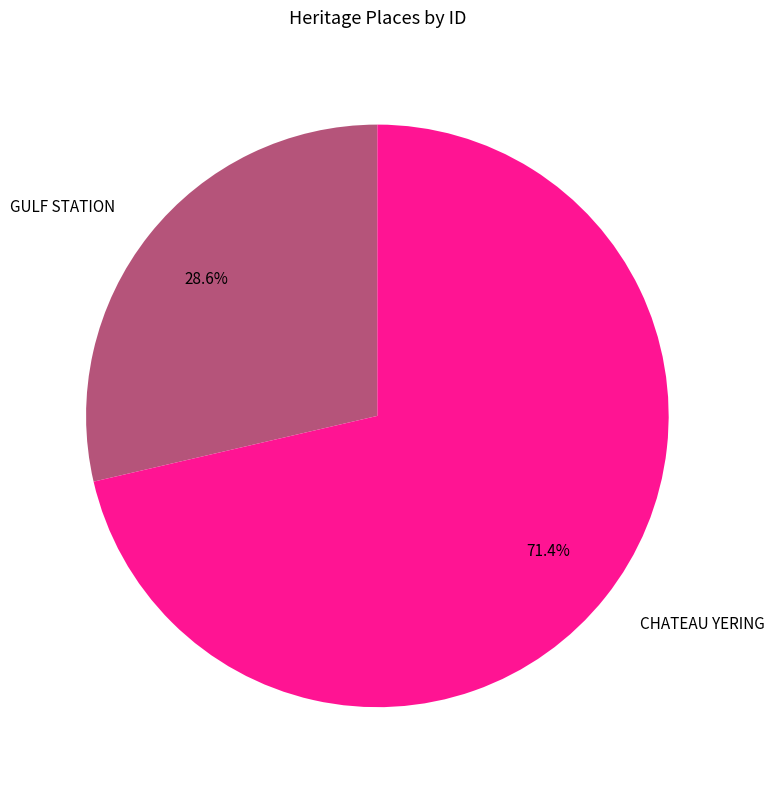

Is the sum of GULF STATION and CHATEAU YERING greater than half?

Yes